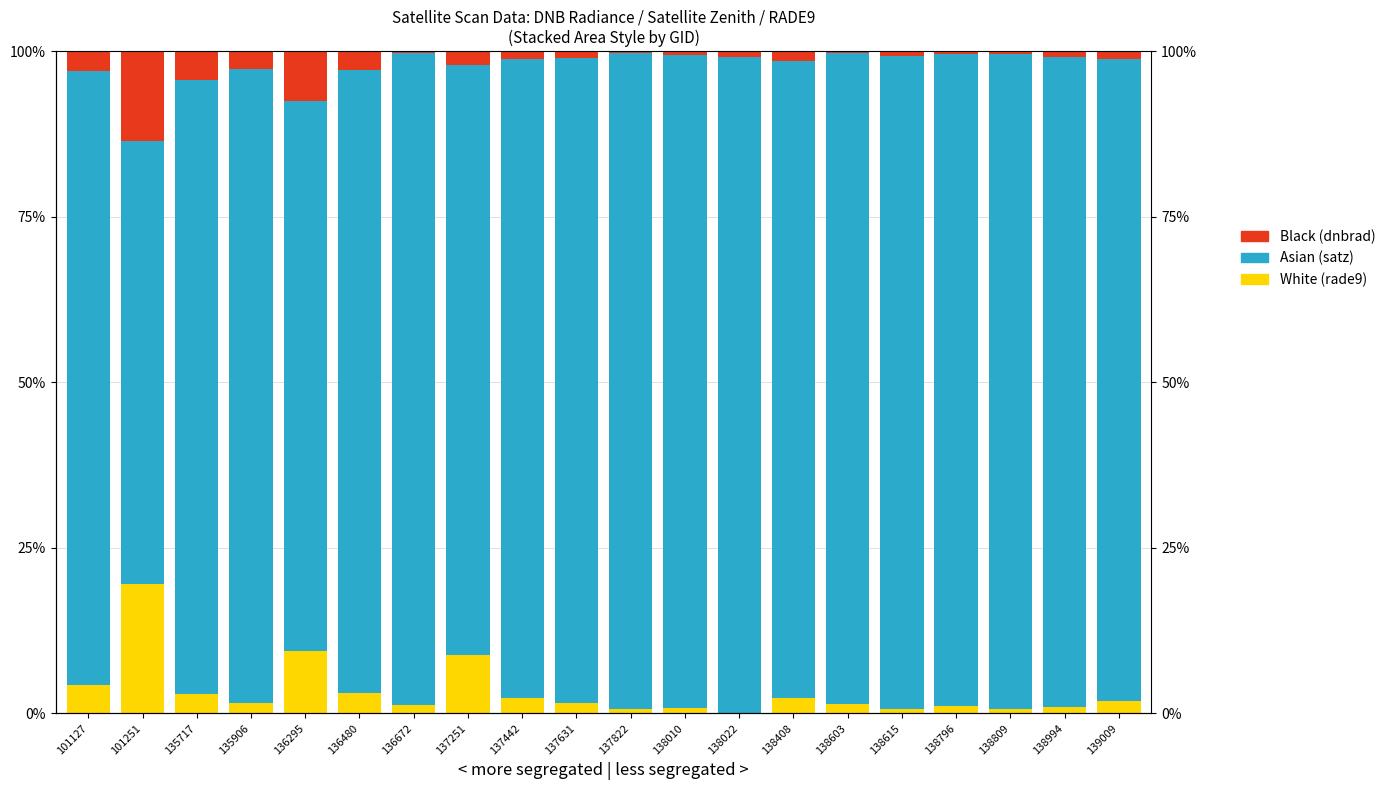

Rank the series at 138022 from lowest to highest value.

White, Black, Asian